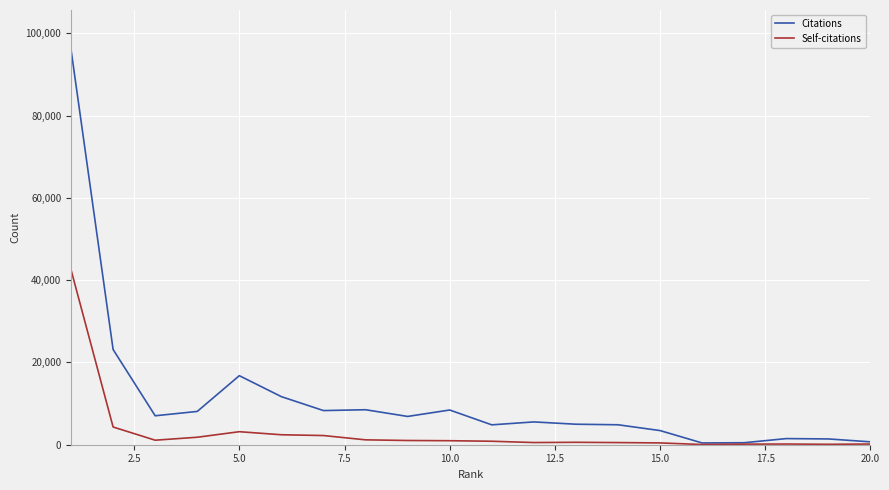

Which series has the largest total across all categories?

Citations